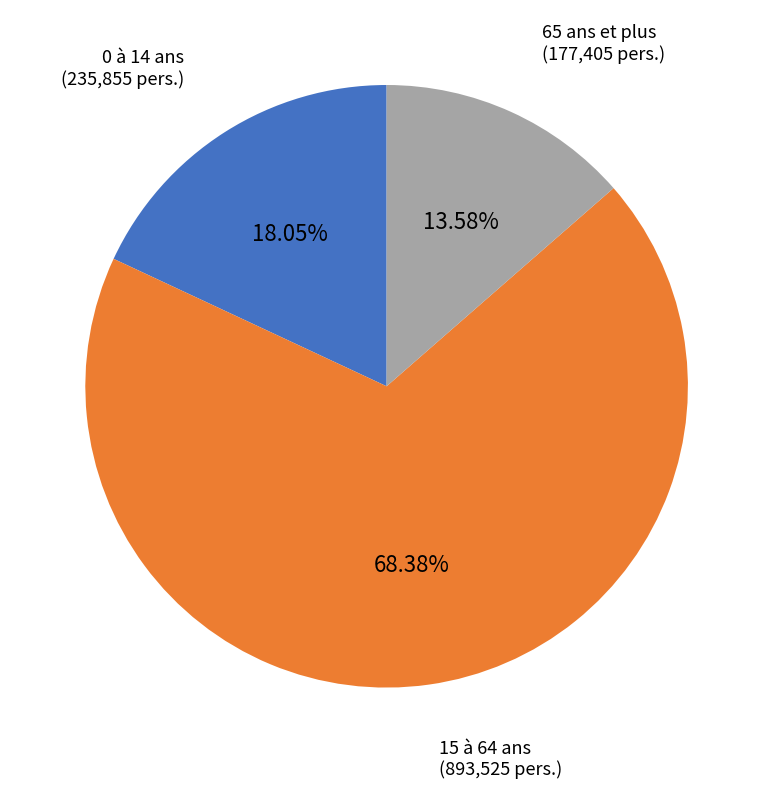

Approximately how many times larger is the value at 0 à 14 ans compared to 15 à 64 ans?

0.3